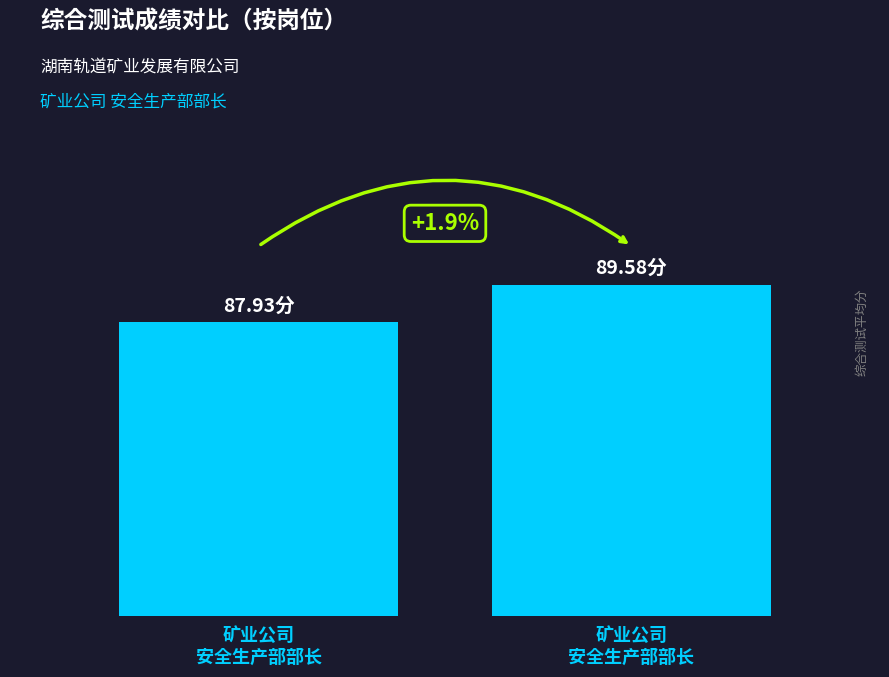

True or false: the data shows 89.6 at 矿业公司
安全生产部部长.

True